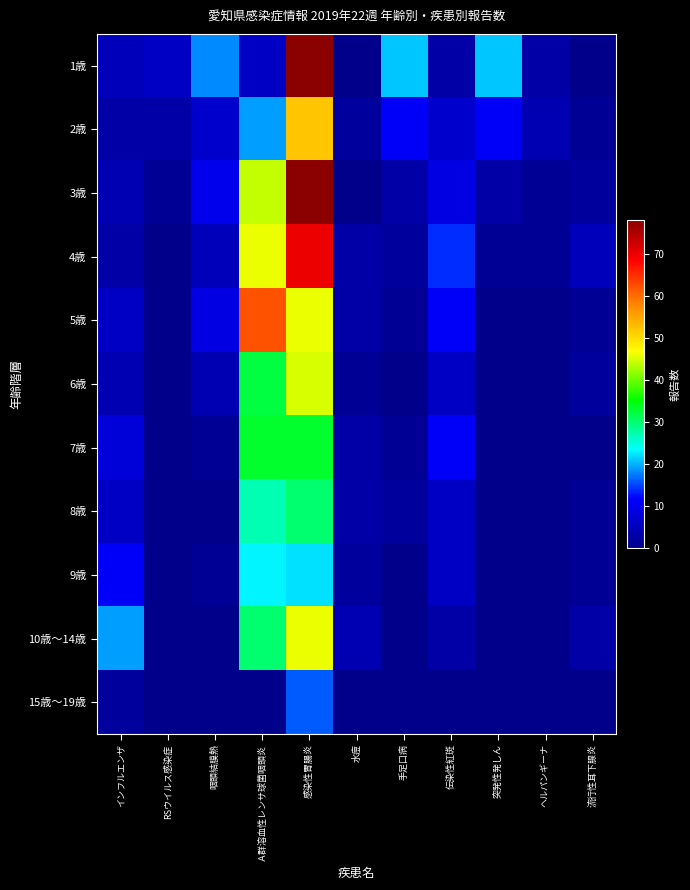

Which series changed the most between 感染性胃腸炎 and 水痘?

1歳